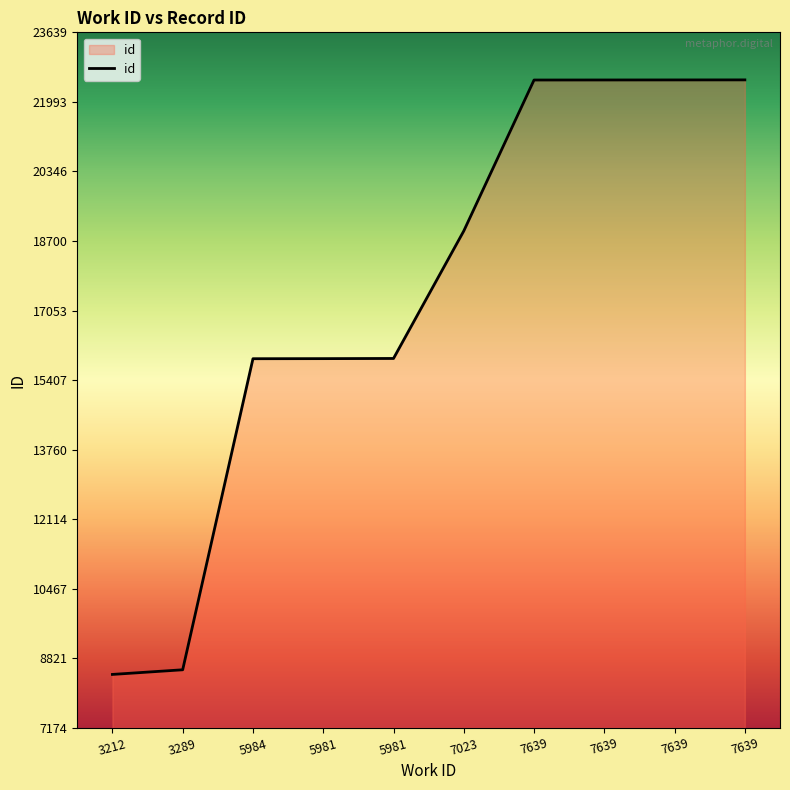

What is the sum of the values at 7639 and 5984?

38428